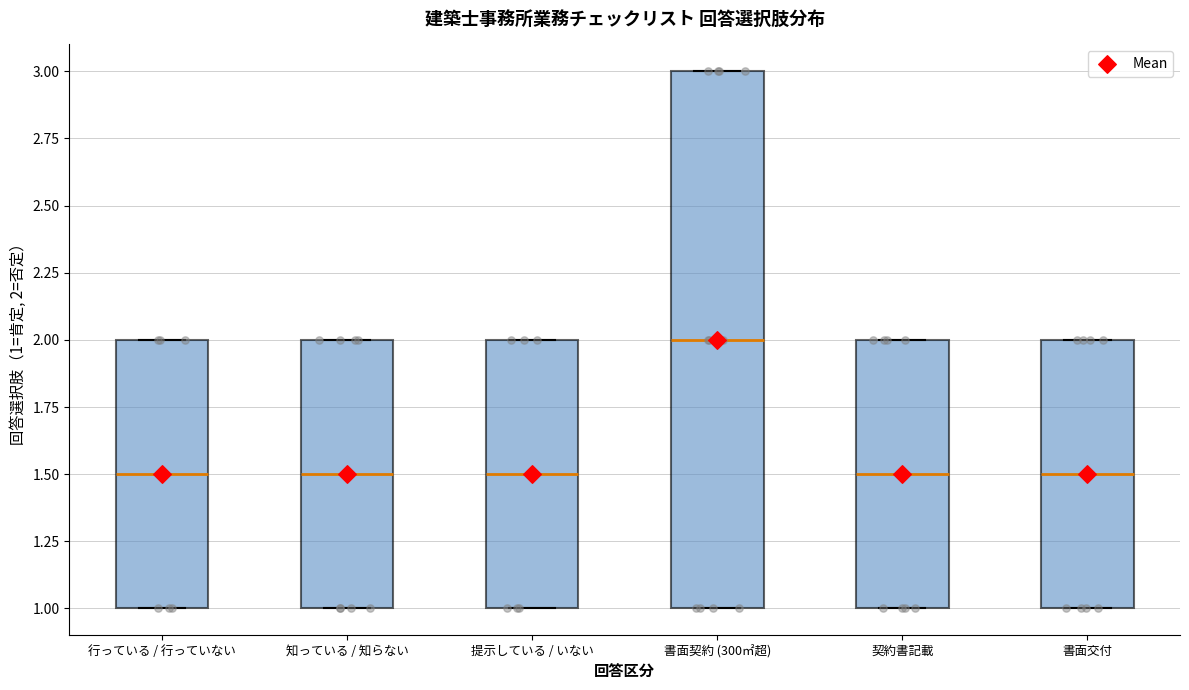

Comparing the boxes themselves (not the whiskers), which one is the tallest?

書面契約 (300㎡超)